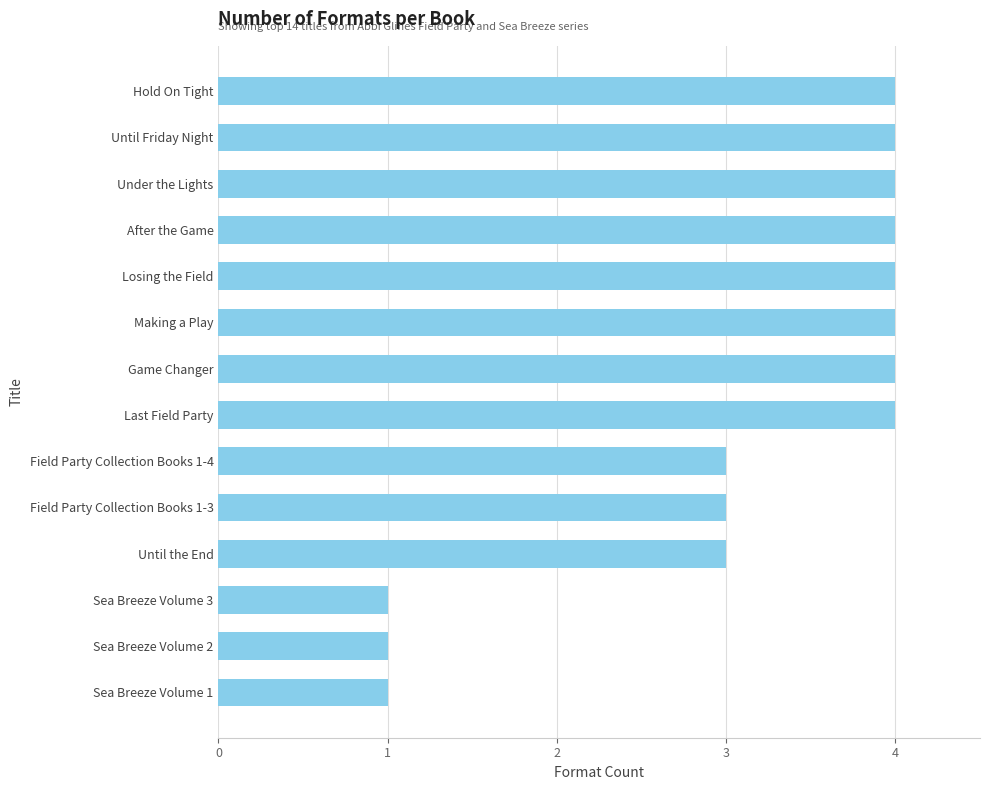

The chart shows a value of 4 at Losing the Field. True or false?

True